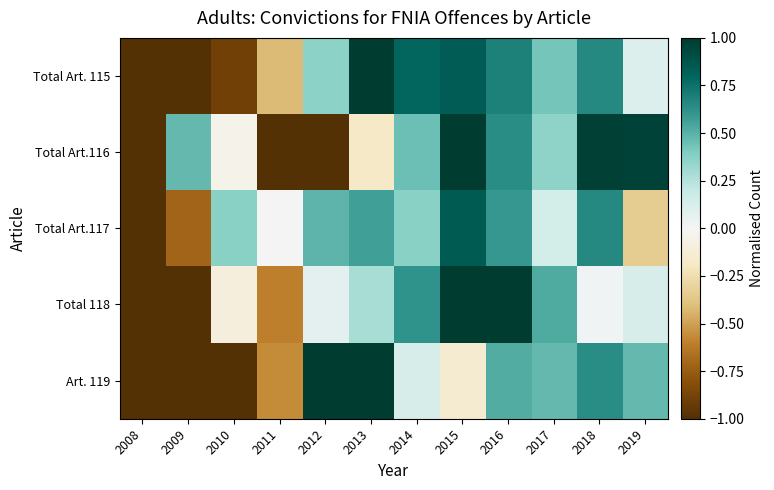

Reading right to left, transcribe all the data shown in this chart.

Total Art. 115: 2019=0.1	2018=0.7	2017=0.4	2016=0.7	2015=0.8	2014=0.8	2013=1.0	2012=0.4	2011=-0.4	2010=-0.9	2009=-1.0	2008=-1.0
Total Art.116: 2019=1.0	2018=1.0	2017=0.4	2016=0.6	2015=1.0	2014=0.5	2013=-0.2	2012=-1.0	2011=-1.0	2010=-0.0	2009=0.5	2008=-1.0
Total Art.117: 2019=-0.3	2018=0.7	2017=0.1	2016=0.6	2015=0.9	2014=0.4	2013=0.6	2012=0.5	2011=-0.0	2010=0.4	2009=-0.7	2008=-1.0
Total 118: 2019=0.1	2018=0.0	2017=0.5	2016=1.0	2015=1.0	2014=0.6	2013=0.3	2012=0.1	2011=-0.6	2010=-0.1	2009=-1.0	2008=-1.0
Art. 119: 2019=0.5	2018=0.6	2017=0.5	2016=0.5	2015=-0.1	2014=0.1	2013=1.0	2012=1.0	2011=-0.6	2010=-1.0	2009=-1.0	2008=-1.0